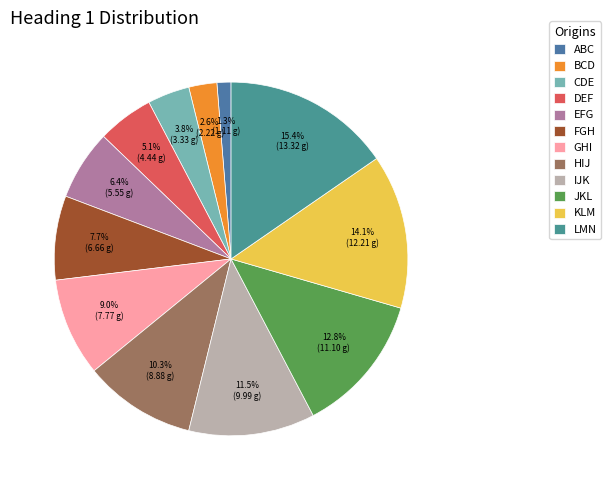

What percentage is NOT represented by KLM?

85.9%